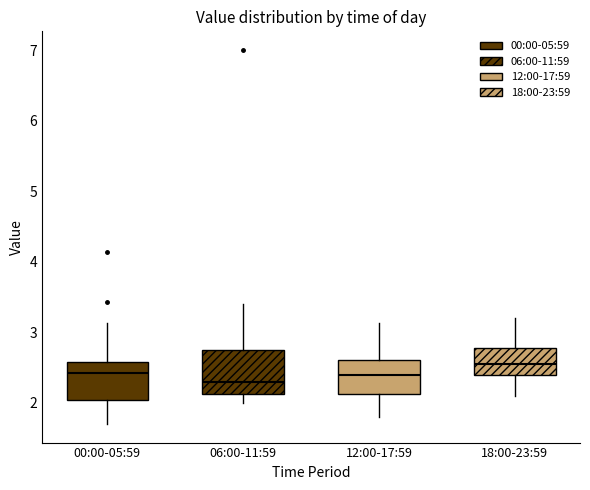

Which box has the lowest median line?

06:00-11:59